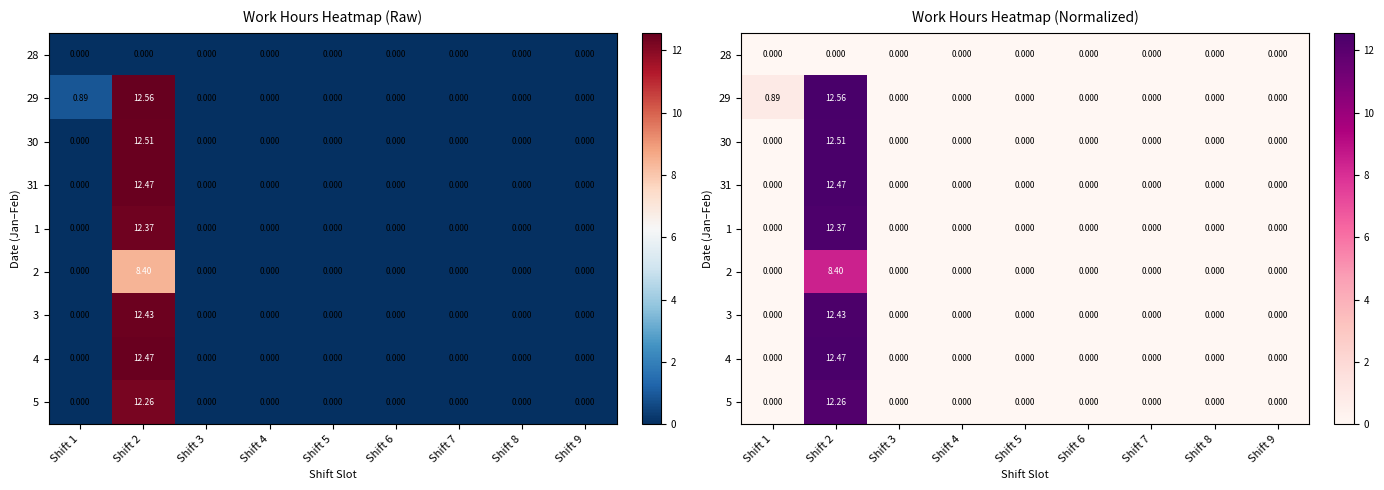

The value of 2 at Shift 9 is 2.7. True or false?

False